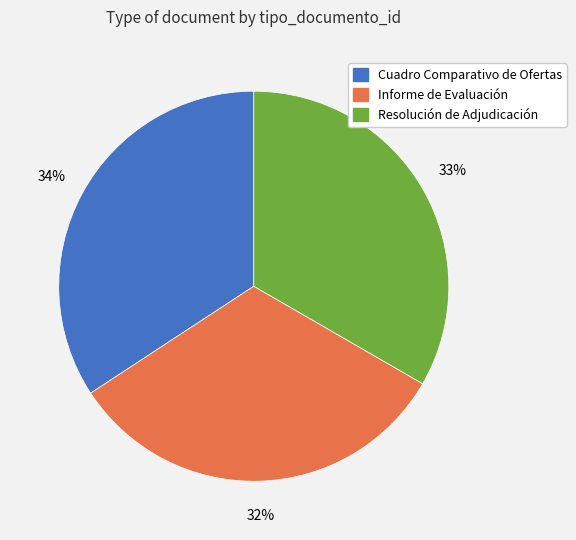

How many segments does this pie chart have?

3